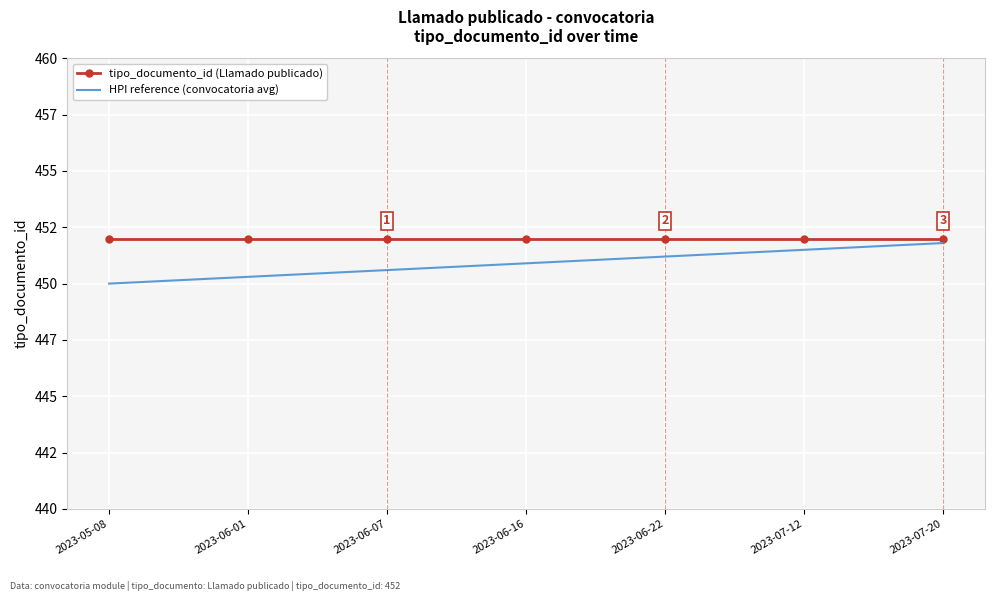

What are all the series names shown in the legend?

tipo_documento_id (Llamado publicado), HPI reference (convocatoria avg)